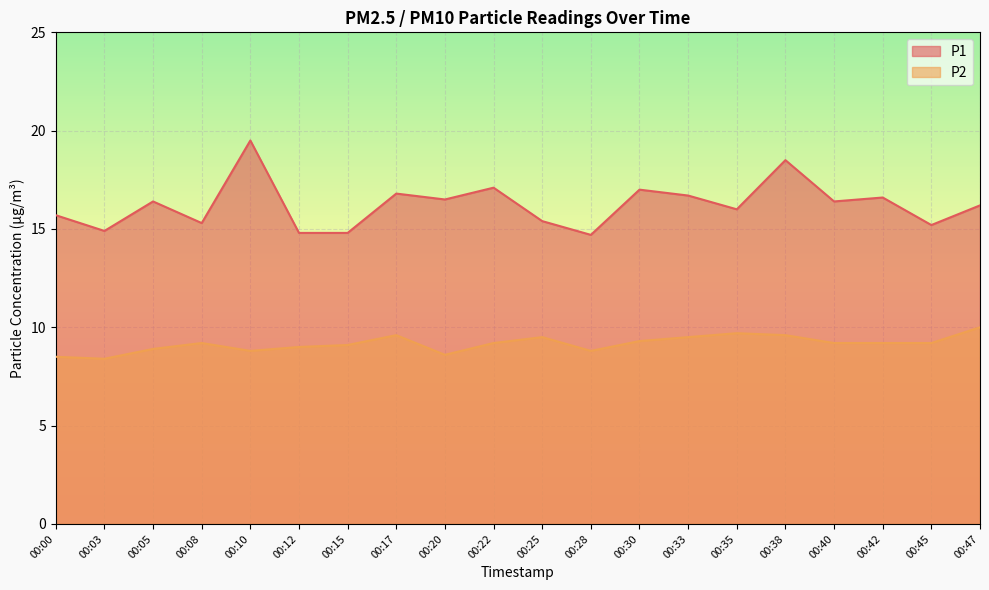

Does the chart display data point markers on the line(s)?

No